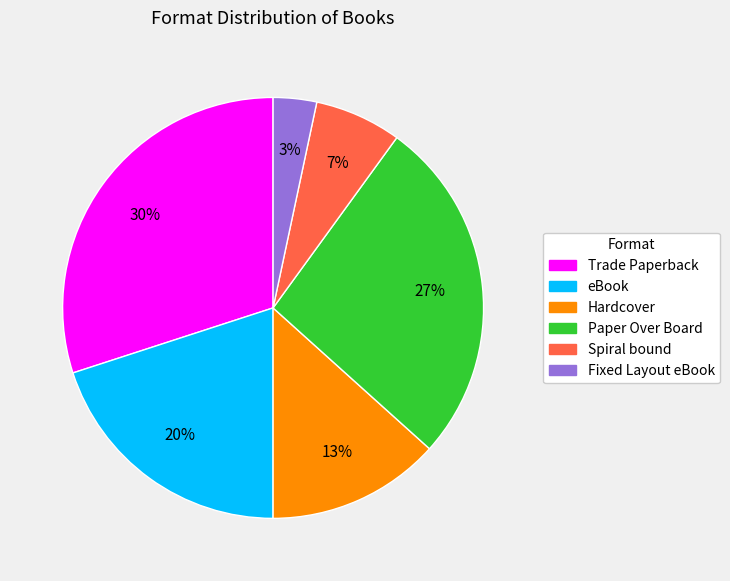

Which has a higher value, Paper Over Board or Fixed Layout eBook?

Paper Over Board